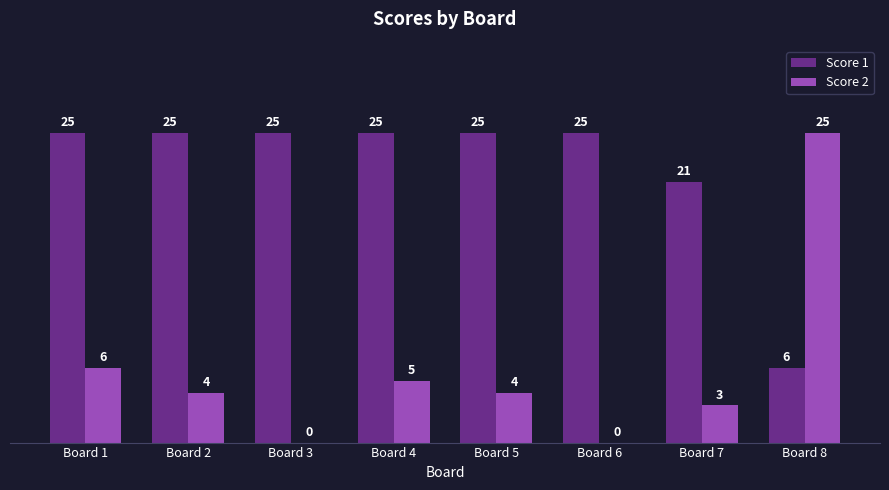

At which label does Score 2 first exceed 4?

Board 1